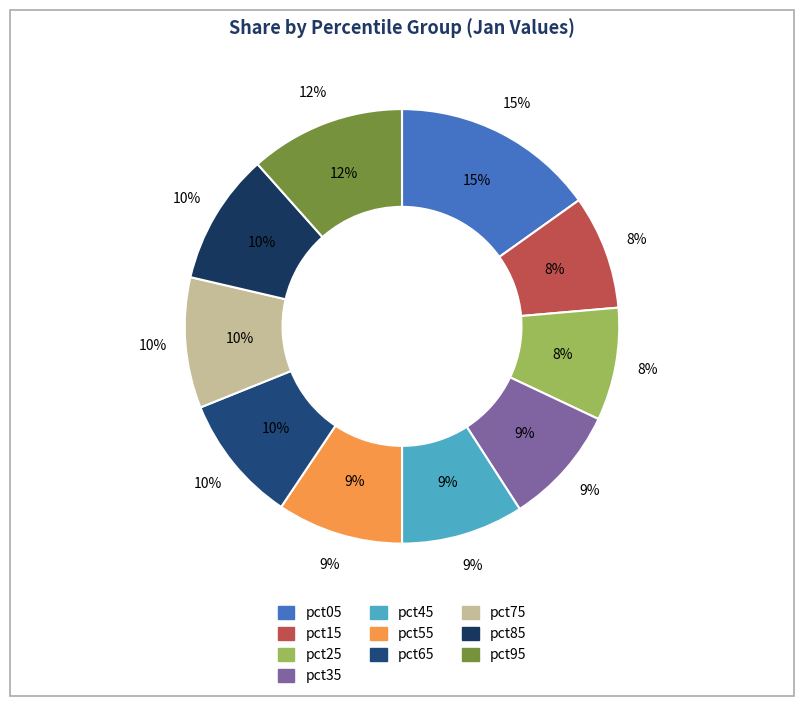

To the nearest percent, what portion does pct95 represent?

12%